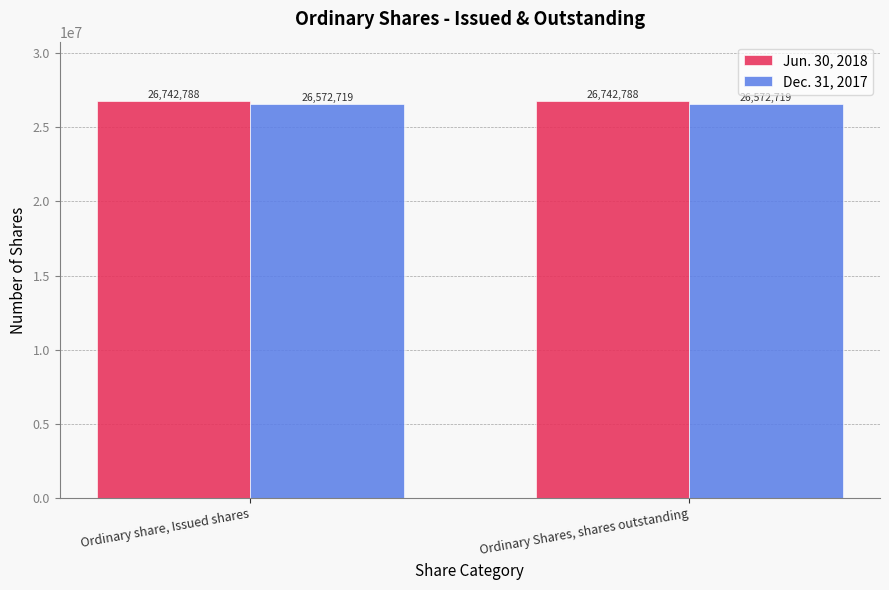

Which series has the largest total across all categories?

Jun. 30, 2018